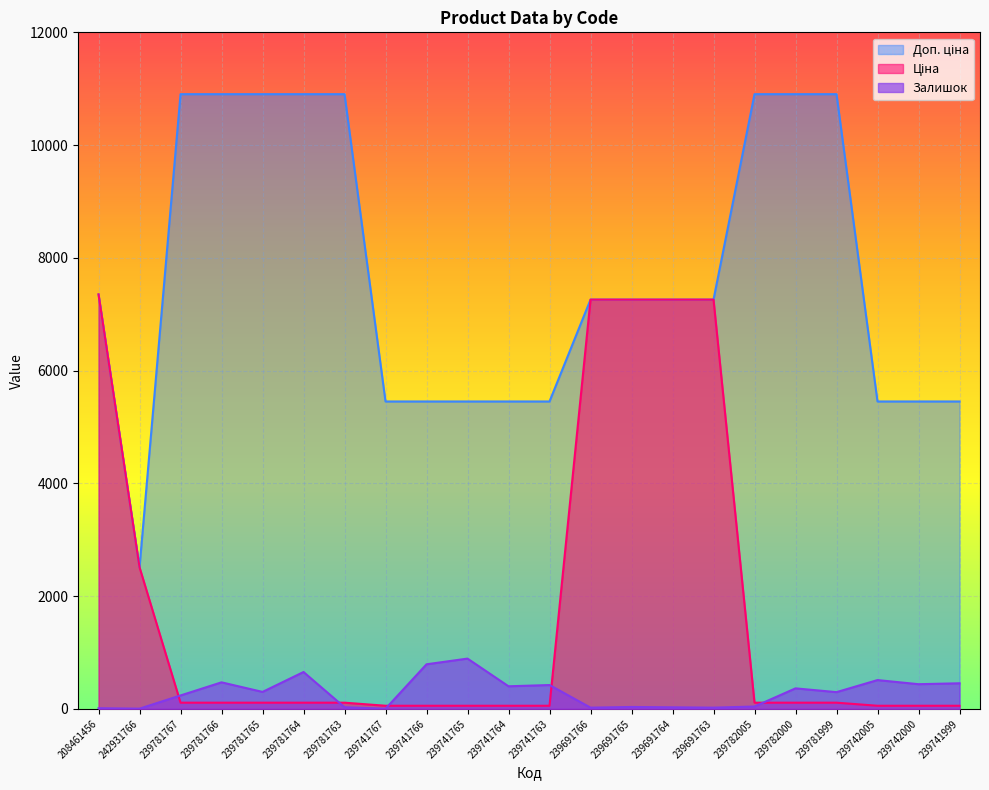

How many interior local valleys does the Залишок series have?

8